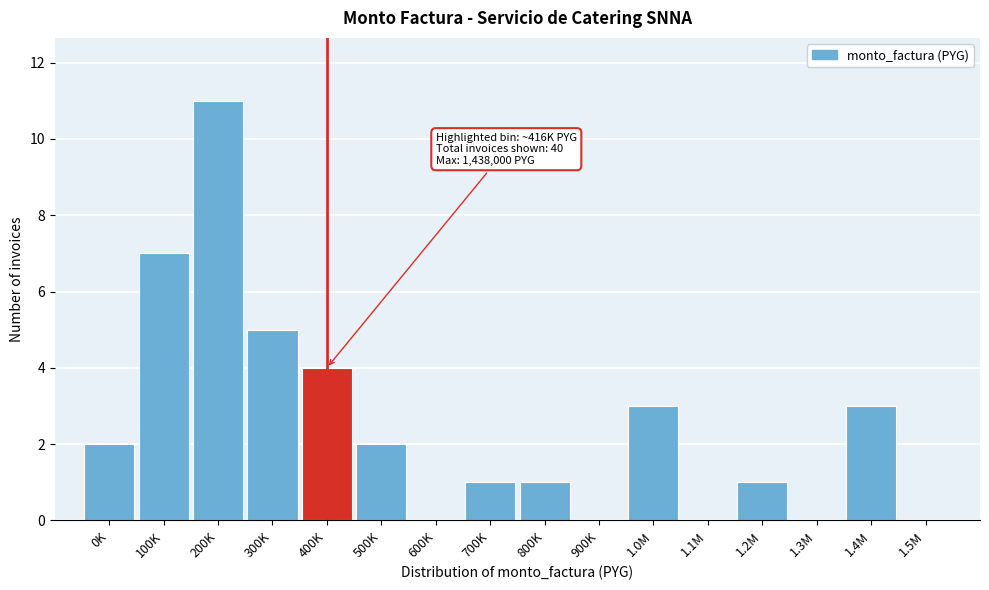

Reading right to left, list all the values displayed in this chart.

1.5M=0	1.4M=3	1.3M=0	1.2M=1	1.1M=0	1.0M=3	900K=0	800K=1	700K=1	600K=0	500K=2	400K=4	300K=5	200K=11	100K=7	0K=2